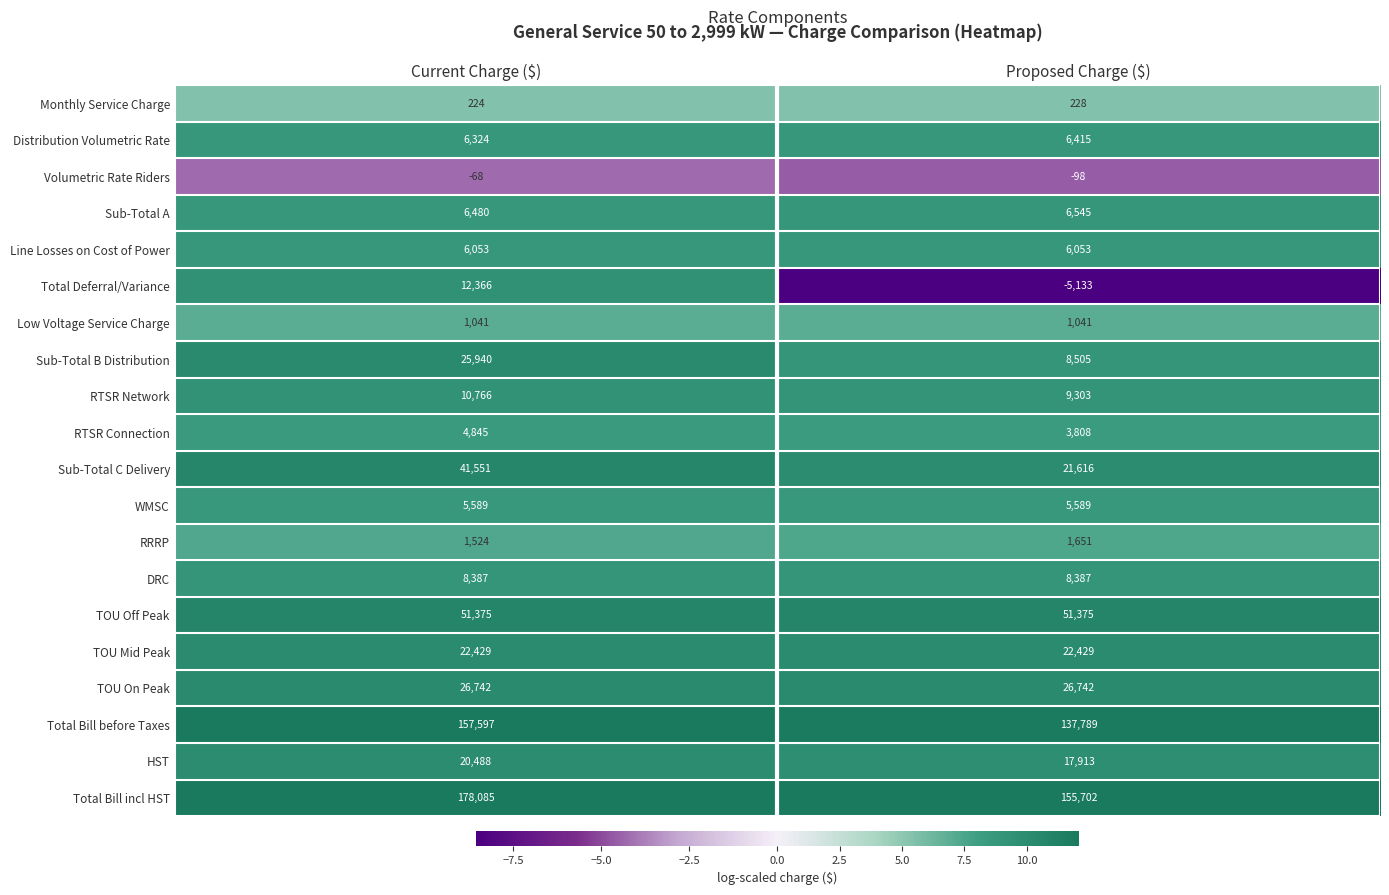

What is the sum of all TOU Mid Peak values?

44858